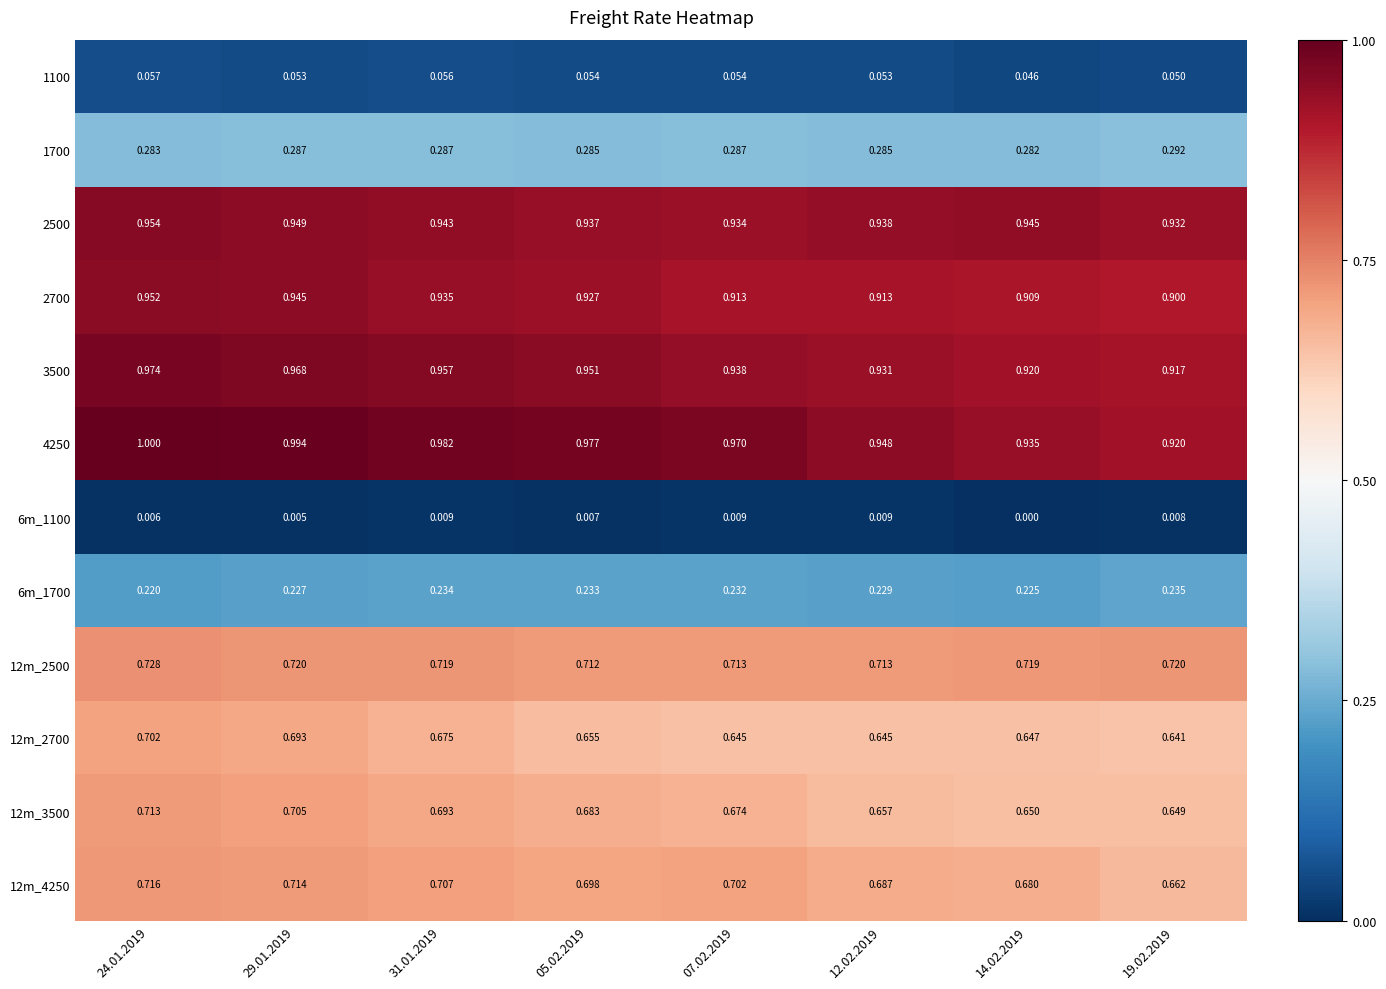

Is the value of 3500 at 14.02.2019 greater than the value of 1700 at 05.02.2019?

Yes